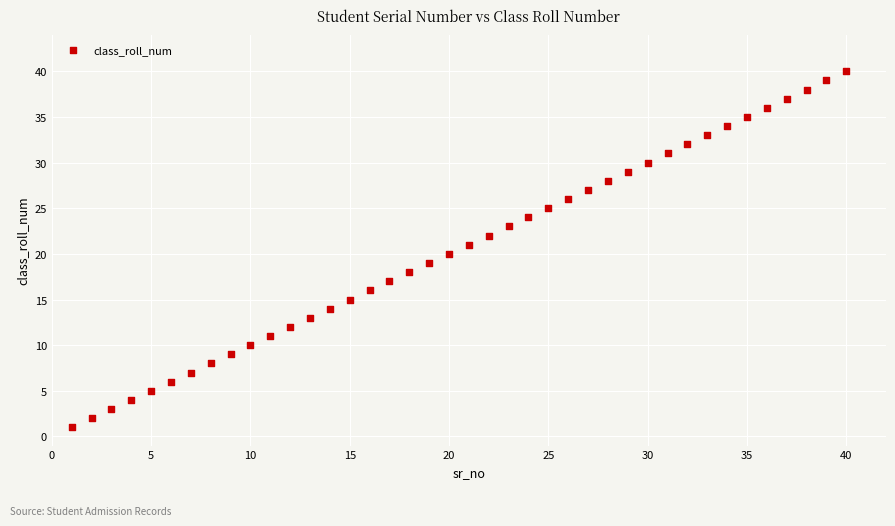

What is the range of Y values (max minus min)?

39